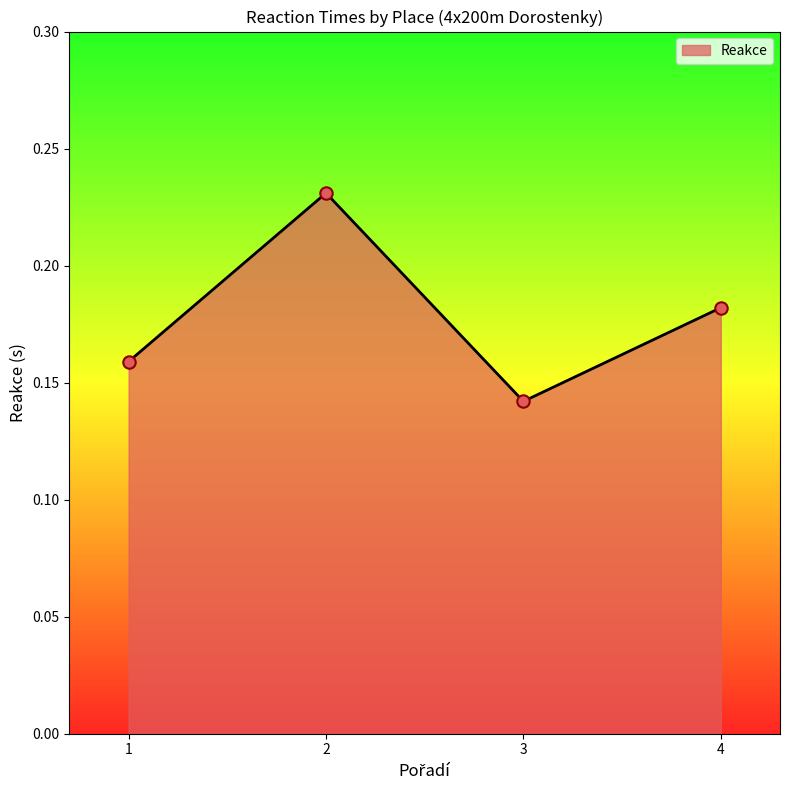

Between 2 and 4, which is larger?

2